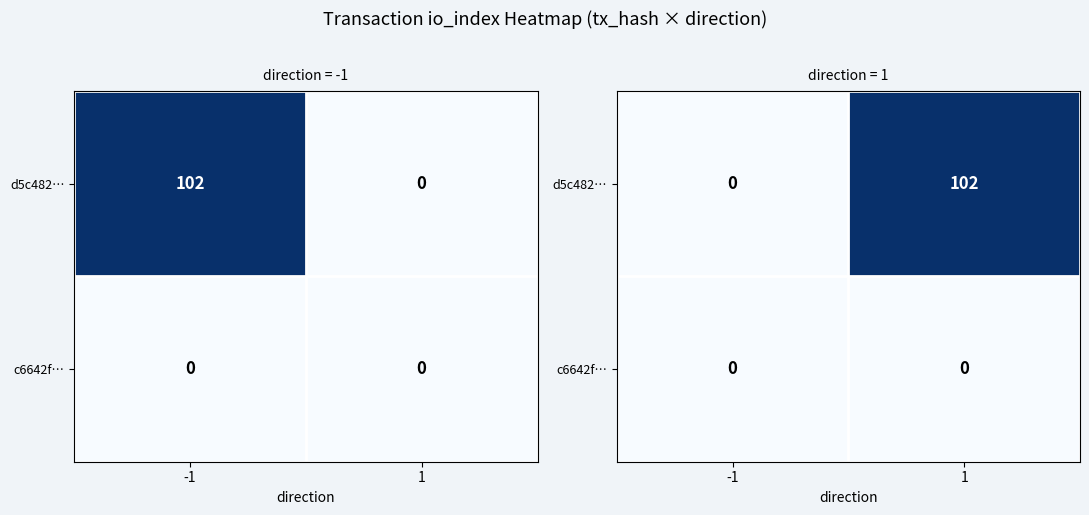

What is the spread (max minus min) of values at 1?

102